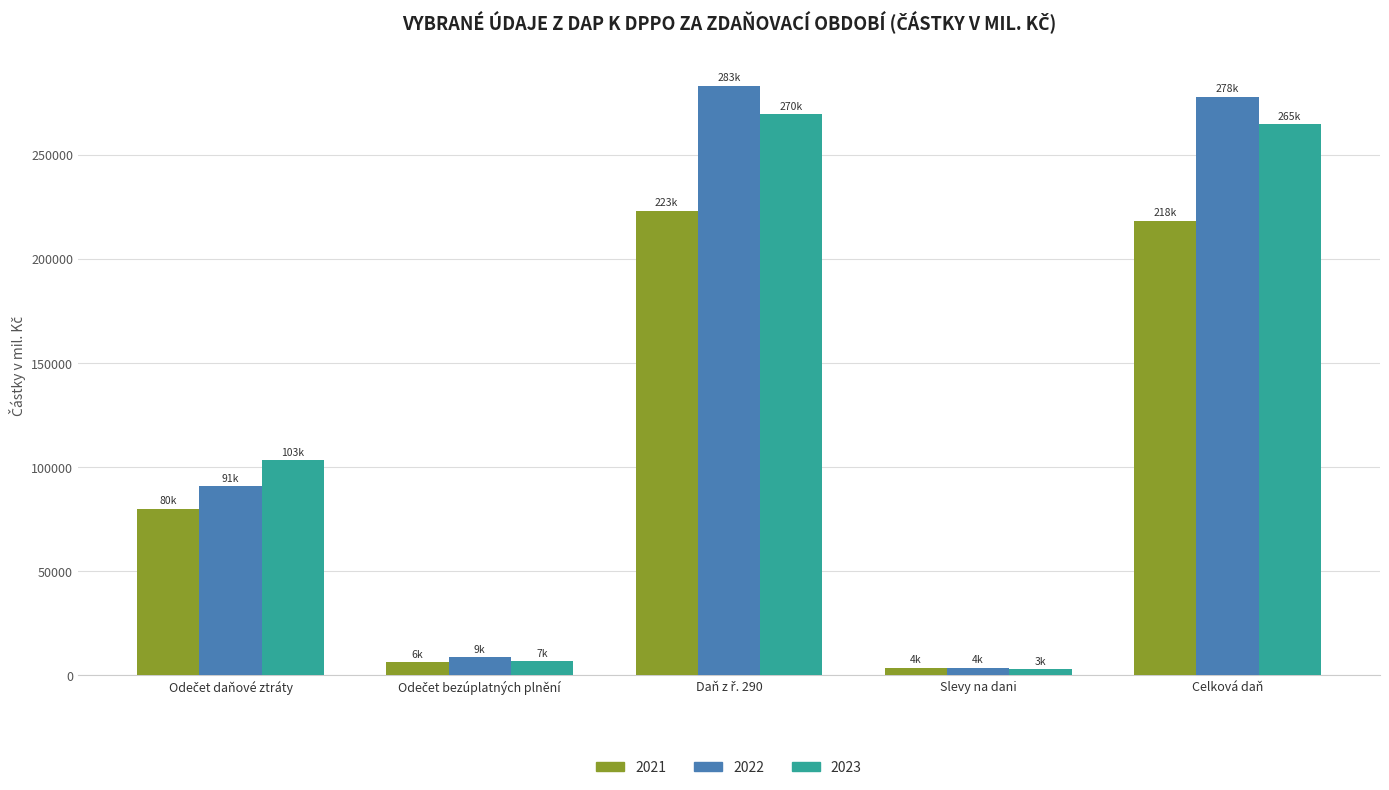

Rank the series by their maximum value, from highest to lowest.

2022, 2023, 2021